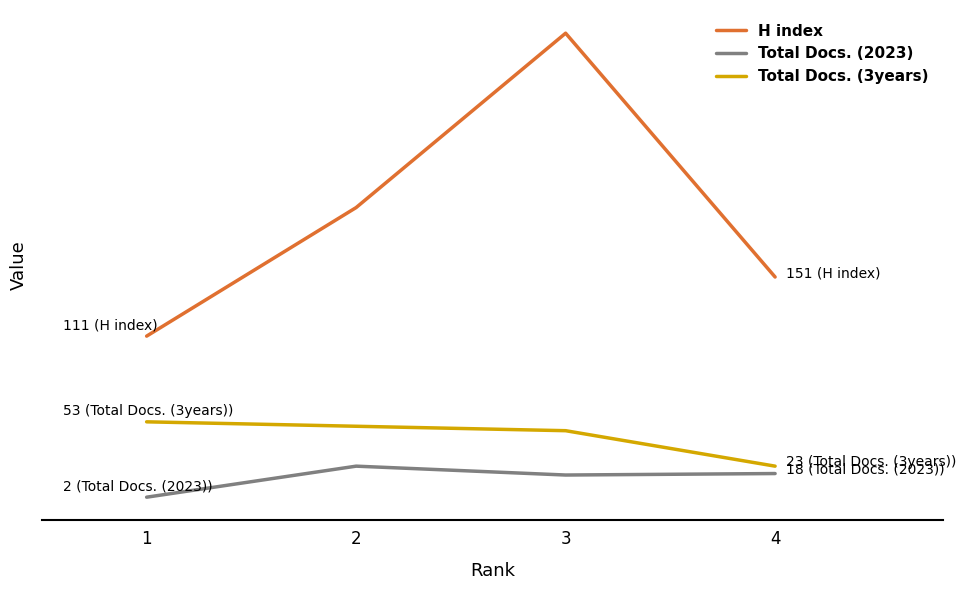

Reading right to left, what are all the values shown in this chart?

H index: 151	316	198	111
Total Docs. (2023): 18	17	23	2
Total Docs. (3years): 23	47	50	53